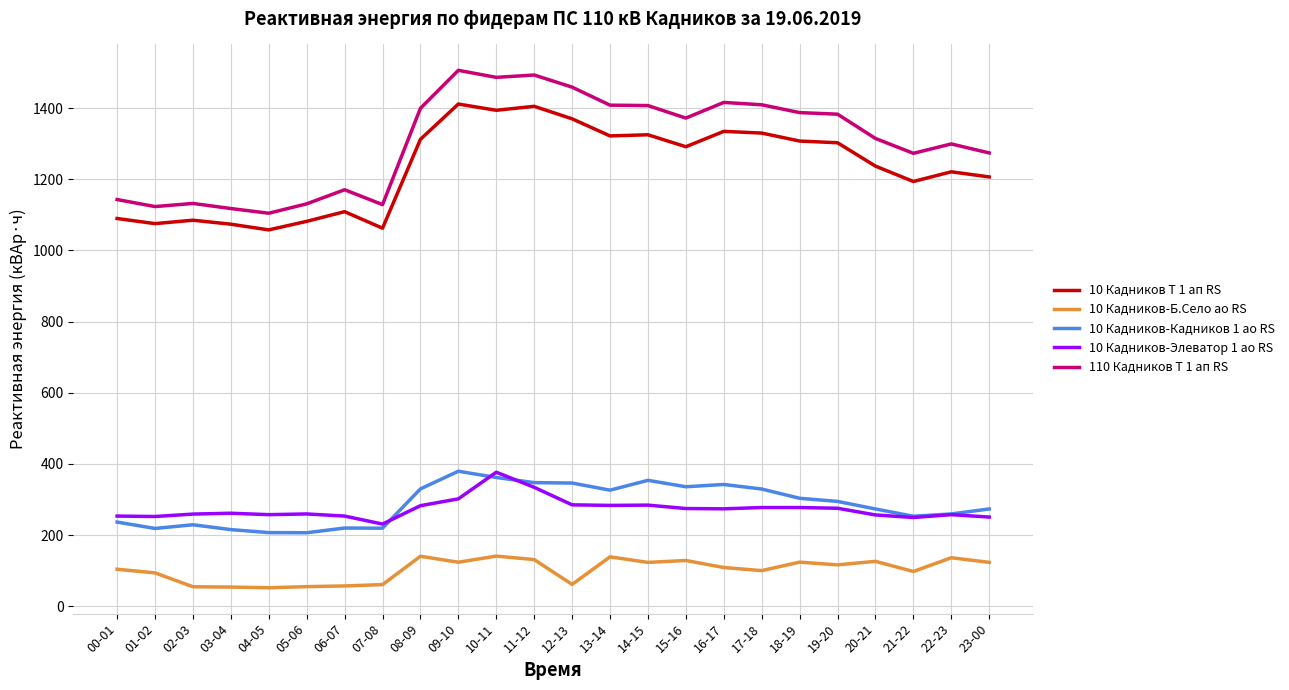

True or false: 10 Кадников-Кадников 1 ао RS has a value of 131.6 at 07-08.

False